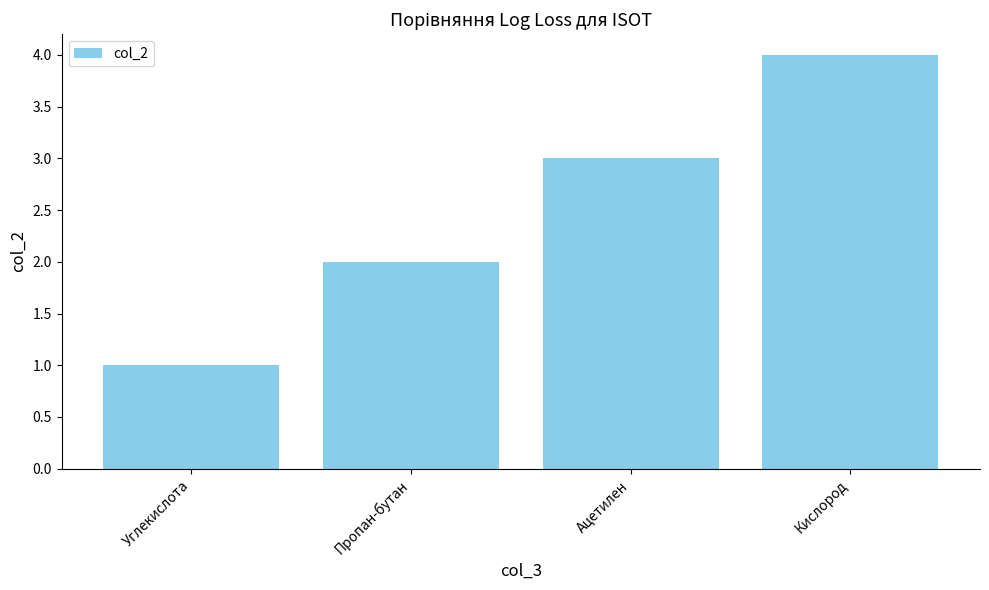

Read the value at Ацетилен.

3